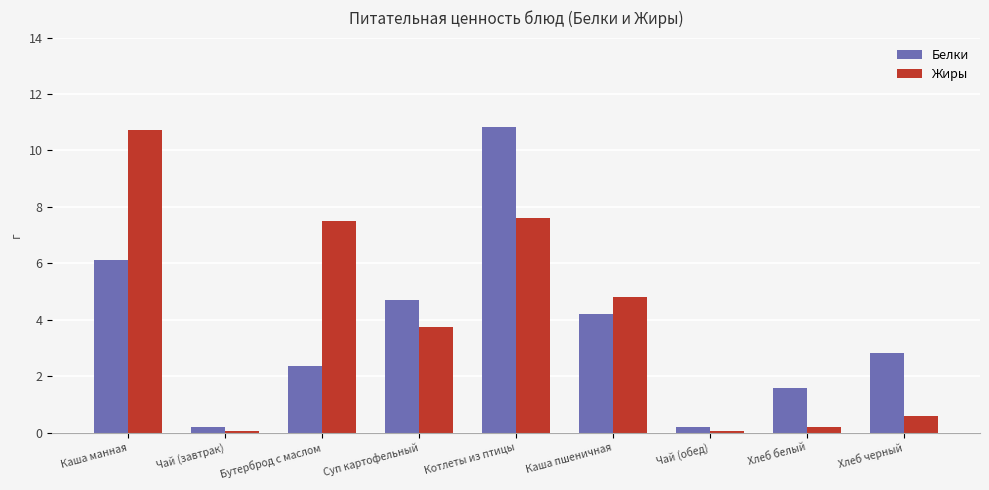

Where is Жиры nearest to the value 5?

Каша пшеничная